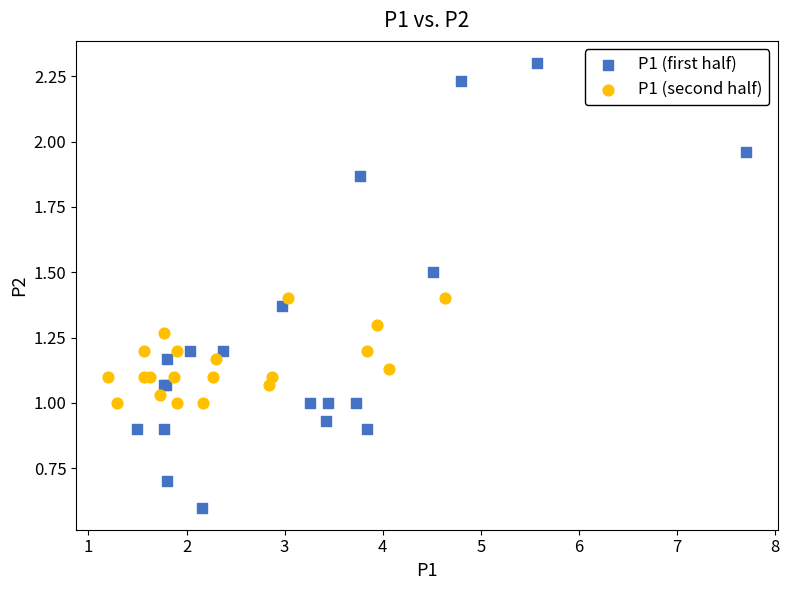

Which series has the largest Y range (max minus min)?

P1 (first half)